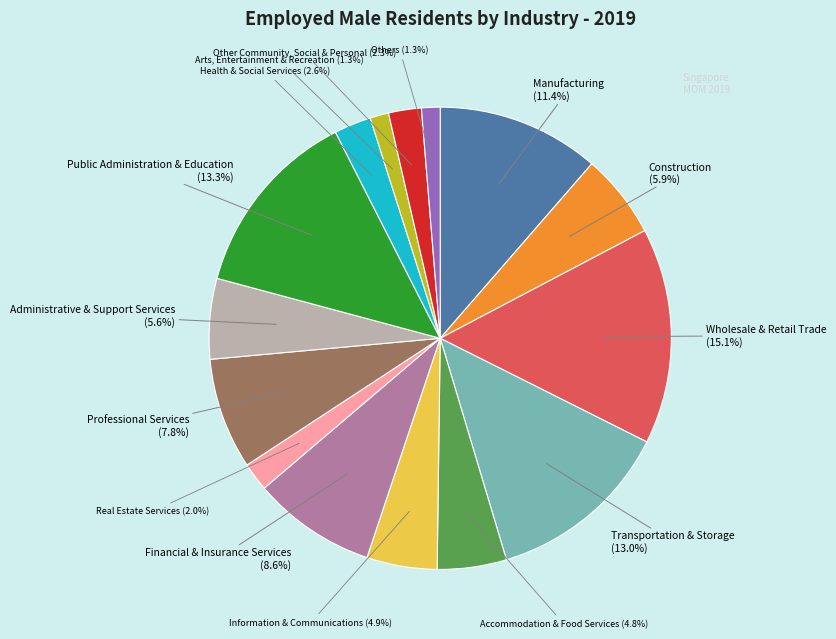

Which category has the biggest portion of the pie?

Wholesale & Retail Trade